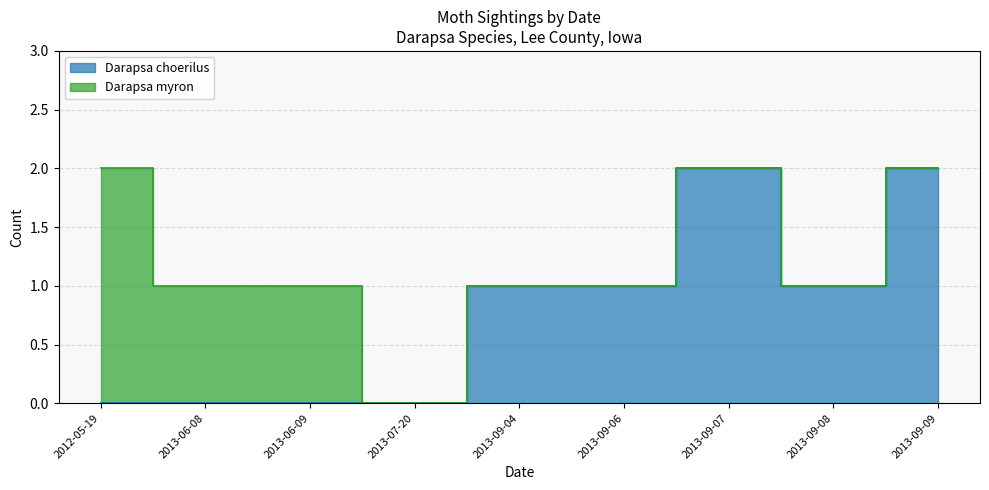

Where is Darapsa myron nearest to the value 0?

2013-07-20